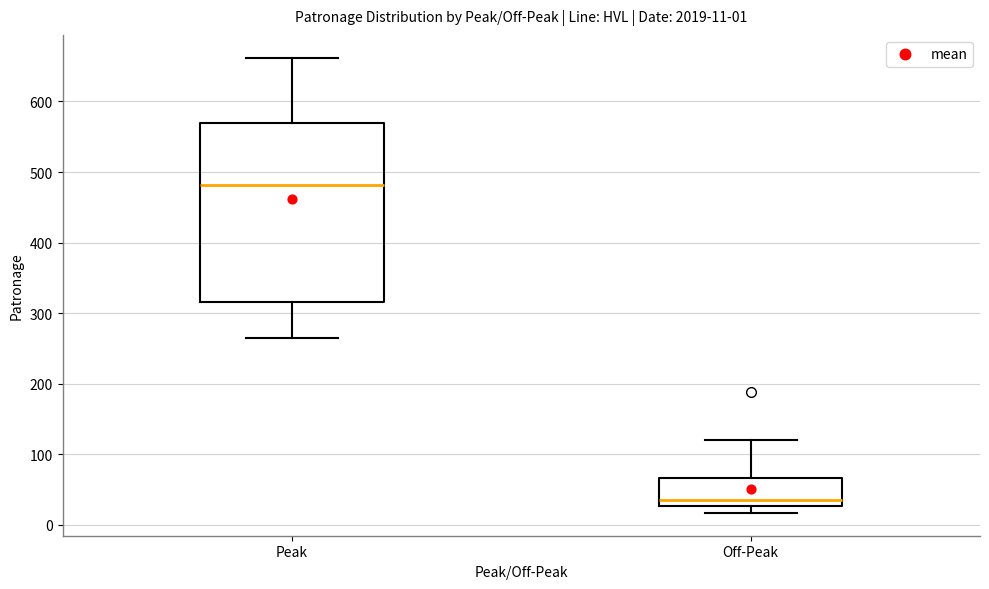

Which box has the highest median line?

Peak